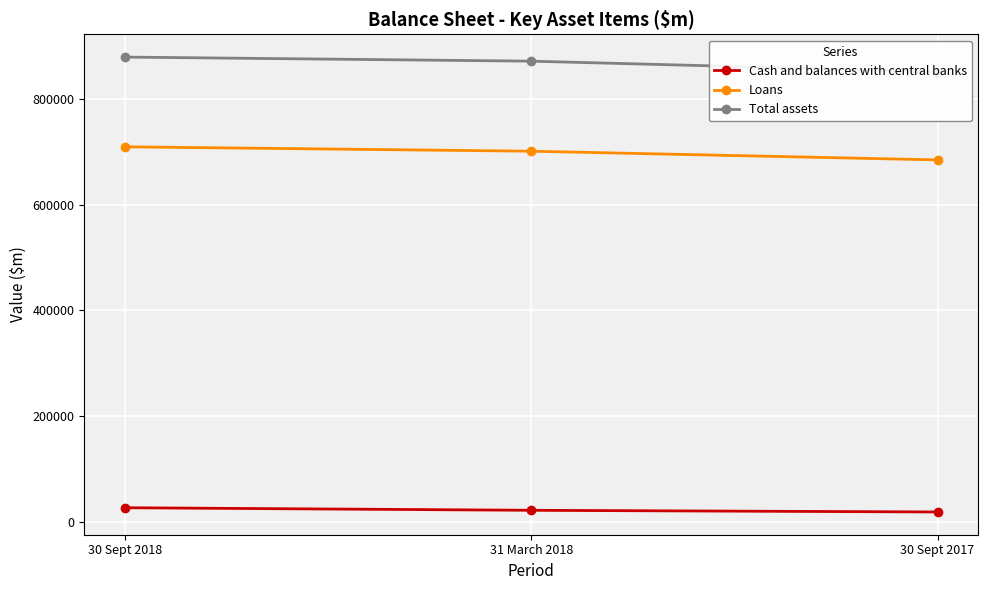

How many lines are shown in the chart?

3